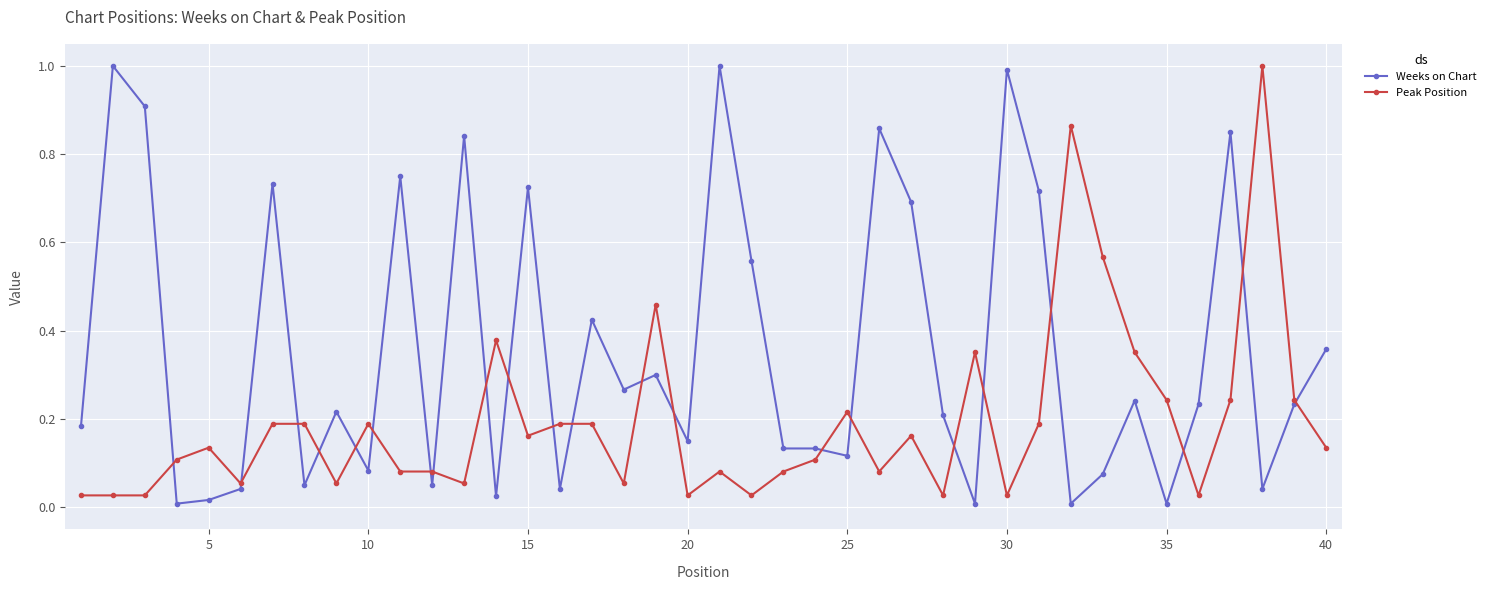

True or false: Weeks on Chart has more than 1 interior local peaks.

True